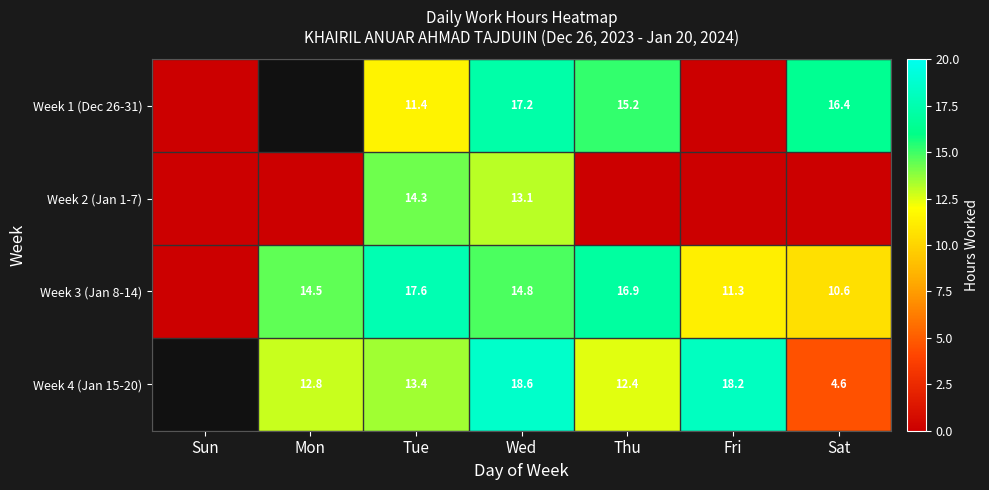

What is the difference between the highest and lowest values at Wed?

5.5